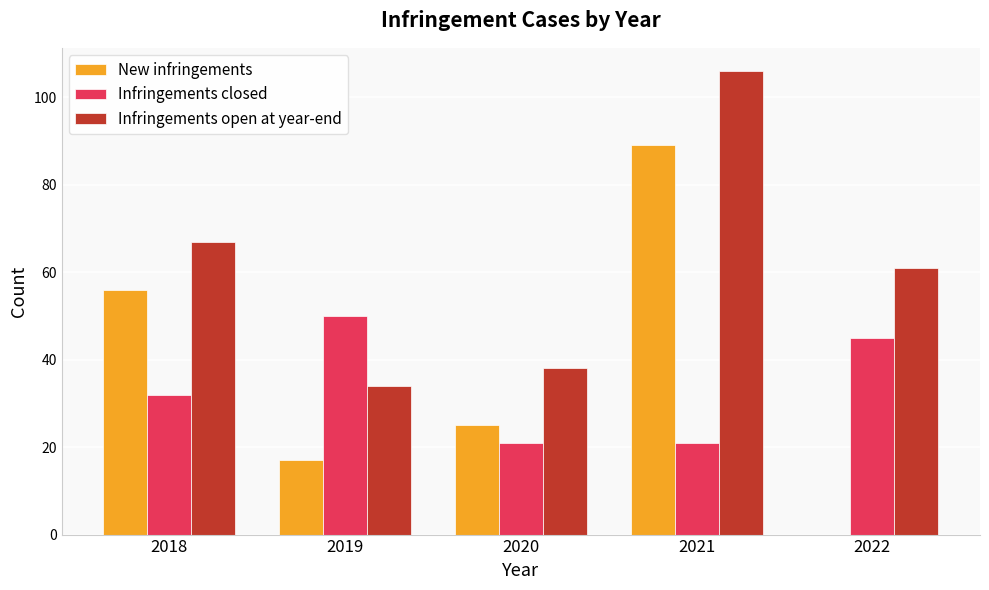

Is it true that Infringements open at year-end equals 67 at 2018?

True